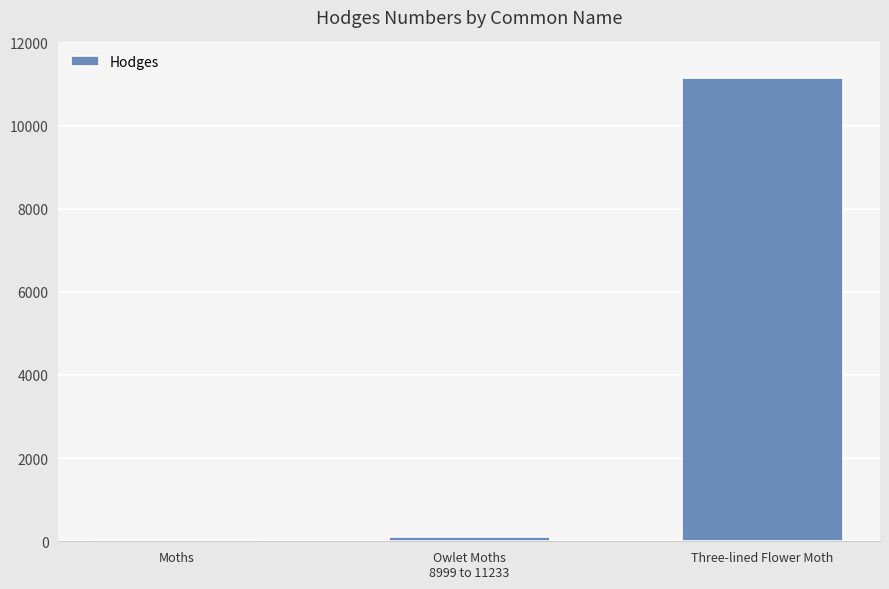

True or false: the data shows 11149.0 at Three-lined Flower Moth.

True